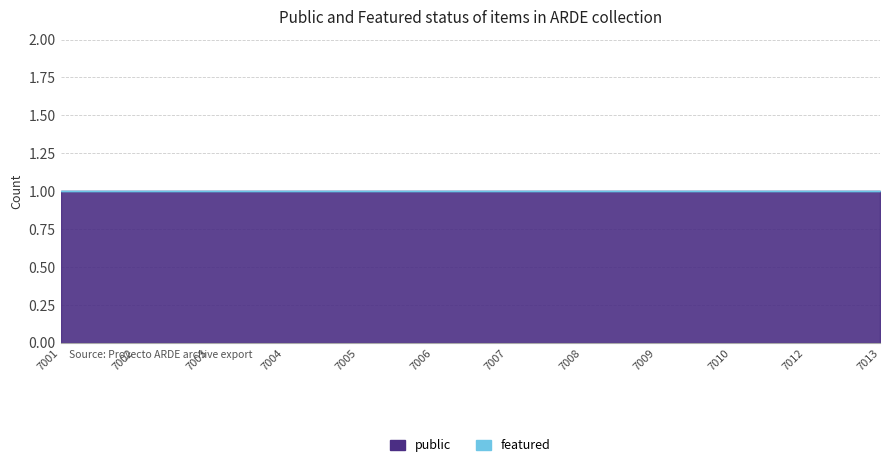

True or false: public has a value of 1 at 7005.

True